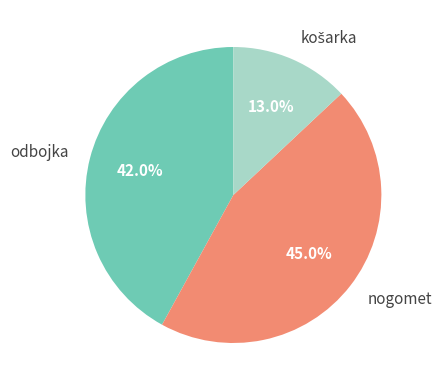

Which slice is the largest?

nogomet